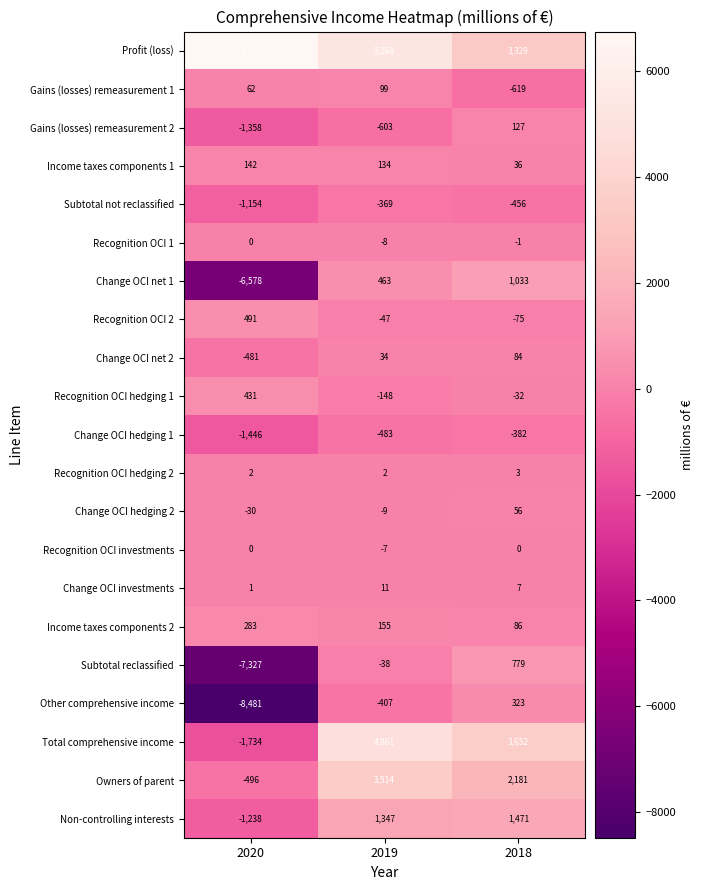

At which category is the sum across all series the highest?

2019